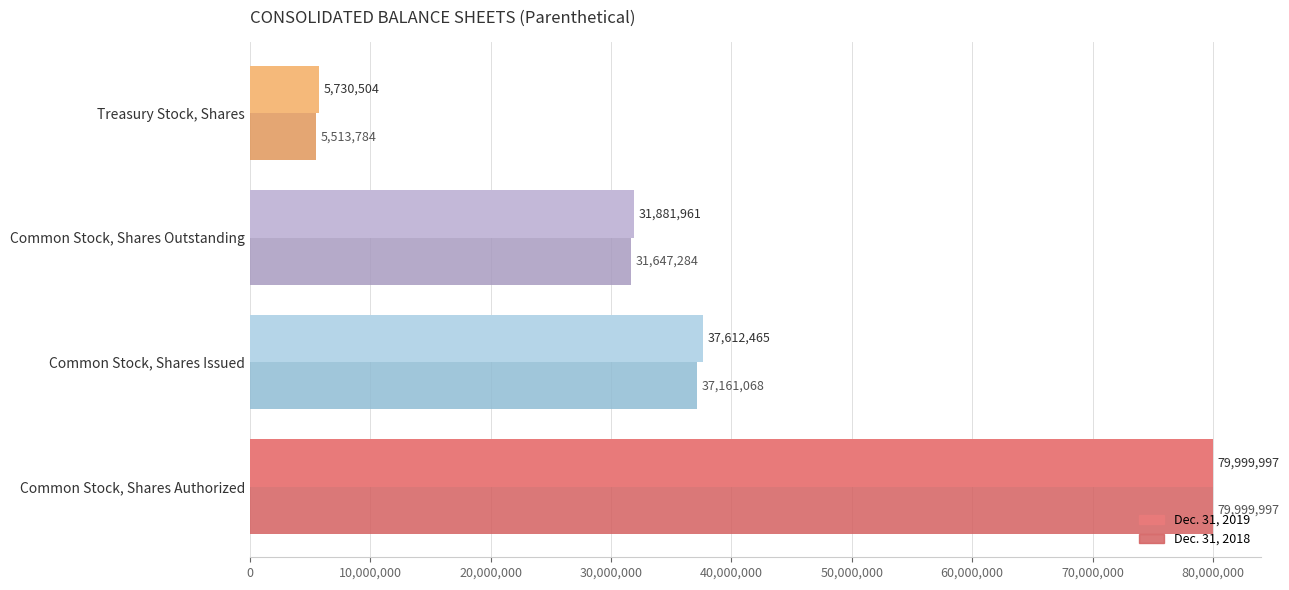

What is the maximum value for Dec. 31, 2018?

79999997